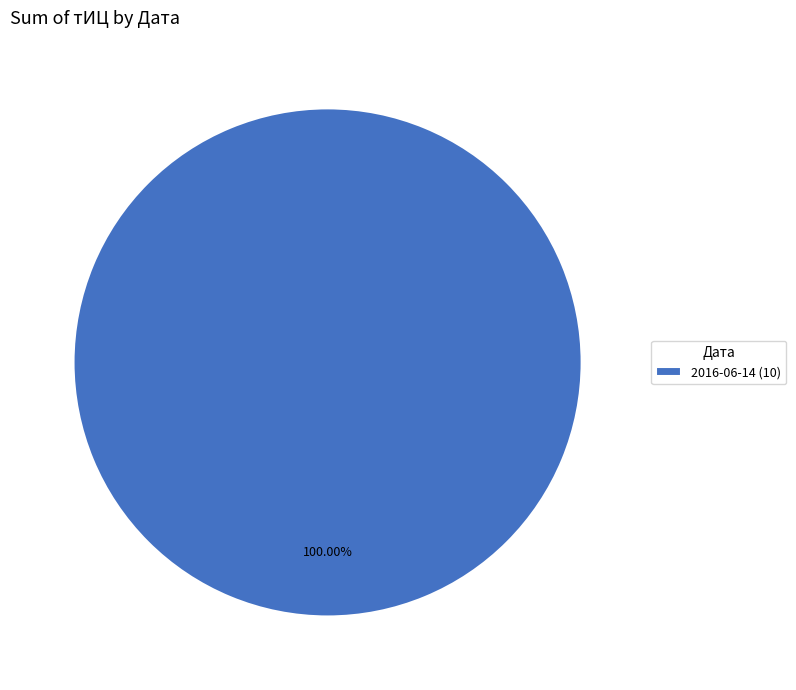

Which category accounts for the majority?

2016-06-14 (10)